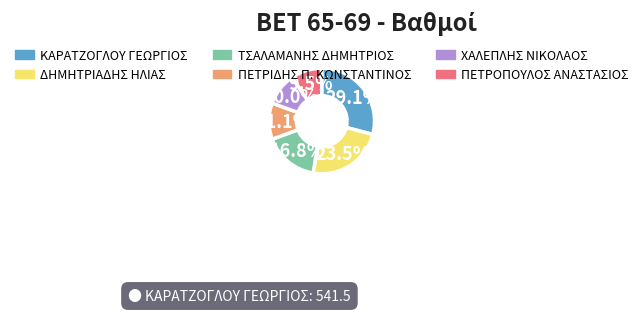

Is there a majority slice in this chart?

No